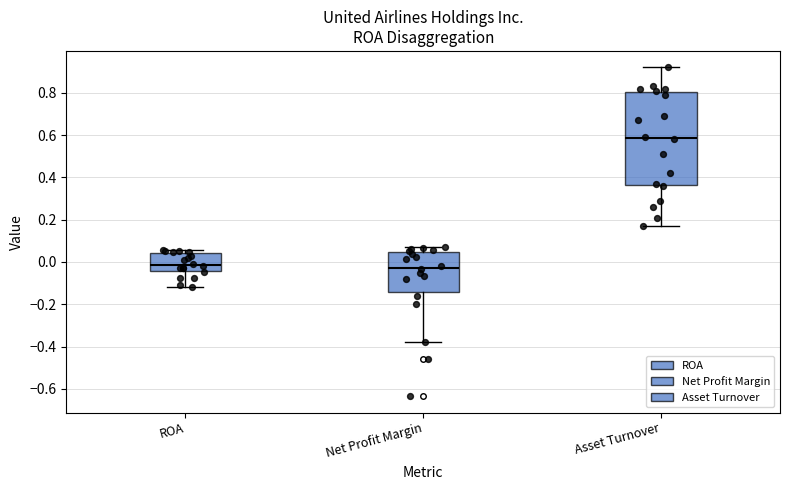

Reading left to right, read every box against the y-axis: the position of its median line, the range the box covers, and the ends of its whiskers. The values are not printed on the chart, so give them approximately, as read against the axis.

ROA: median -0.02, box -0.04 to 0.04, whiskers -0.12 to 0.06
Net Profit Margin: median -0.02, box -0.14 to 0.04, whiskers -0.38 to 0.06
Asset Turnover: median 0.58, box 0.36 to 0.80, whiskers 0.18 to 0.92